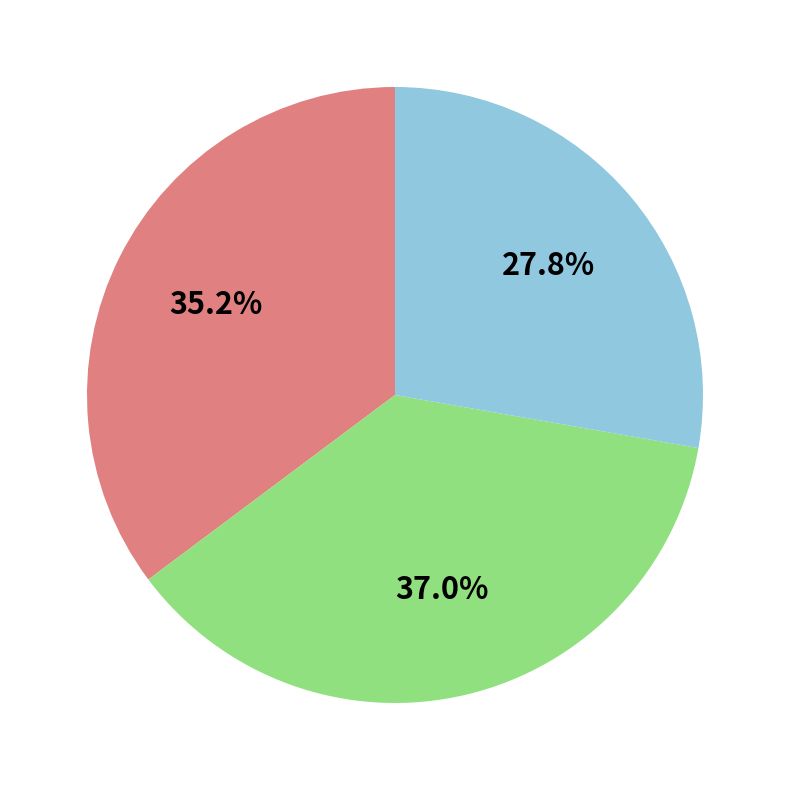

Count the number of slices in the pie.

3